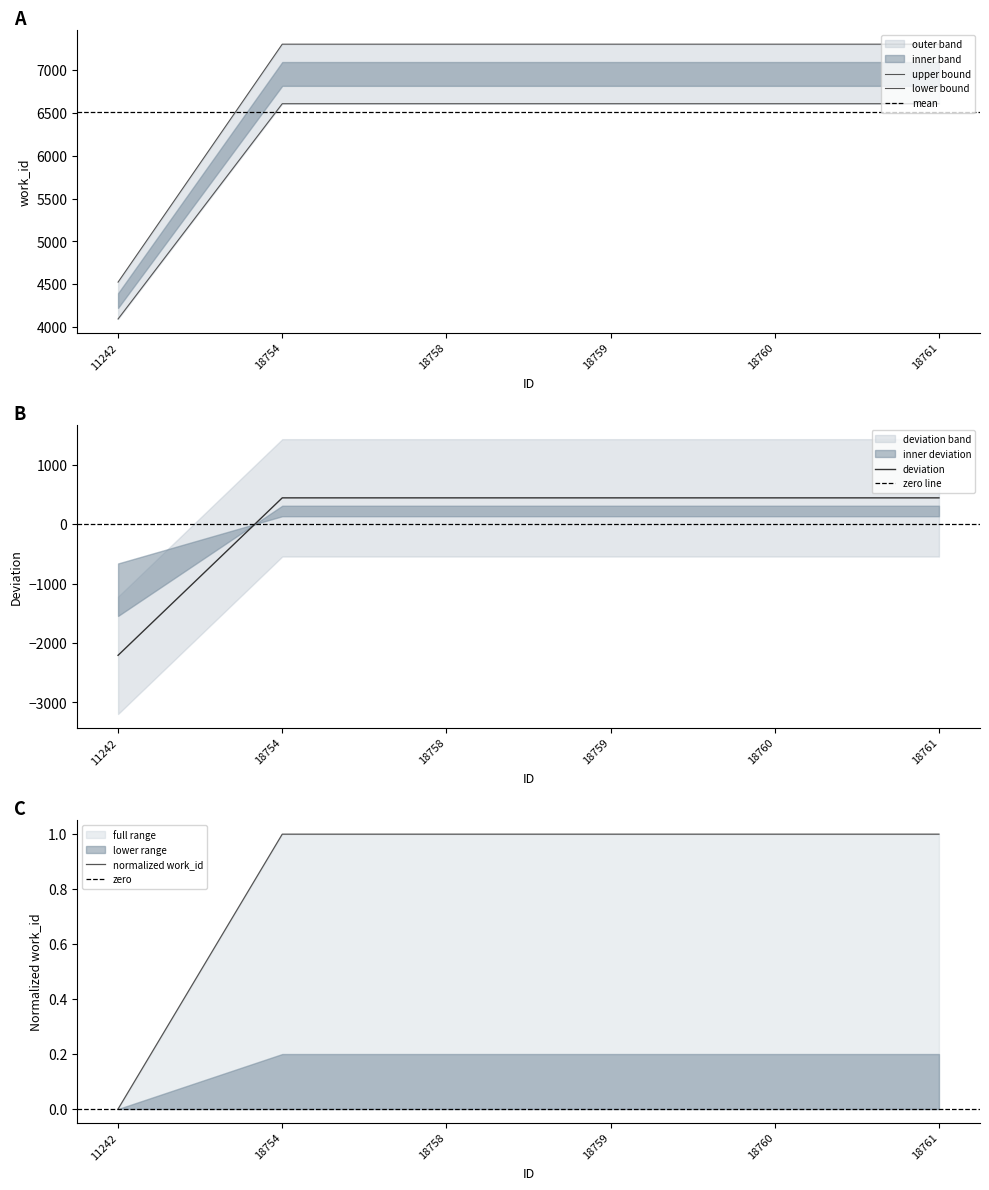

Which has a higher value, 11242 or 18754?

18754